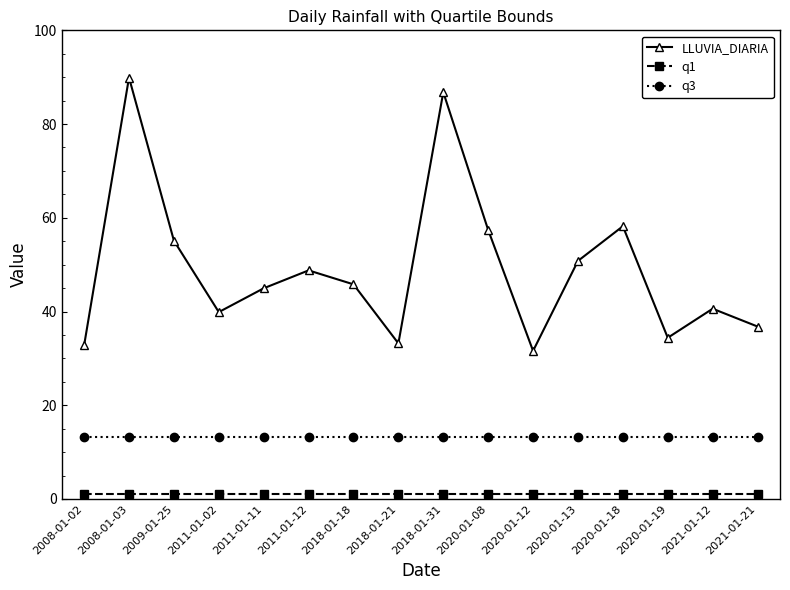

How many lines are shown in the chart?

3